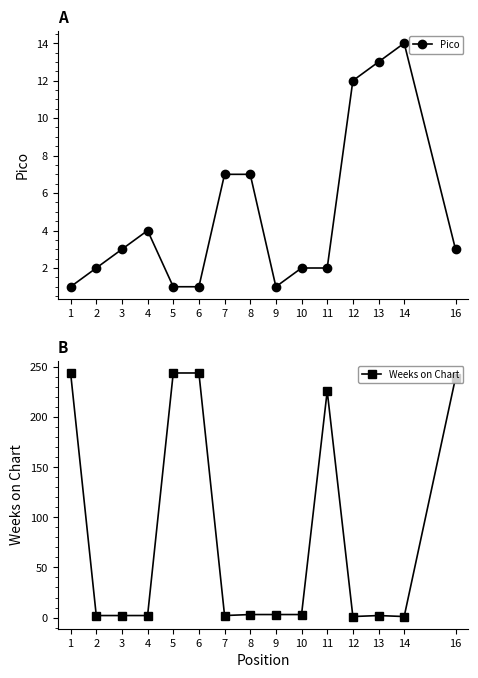

Reading right to left, extract all data points from this chart.

Pico: 16=3	14=14	13=13	12=12	11=2	10=2	9=1	8=7	7=7	6=1	5=1	4=4	3=3	2=2	1=1
Weeks on Chart: 16=239	14=1	13=2	12=1	11=226	10=3	9=3	8=3	7=2	6=244	5=244	4=2	3=2	2=2	1=244